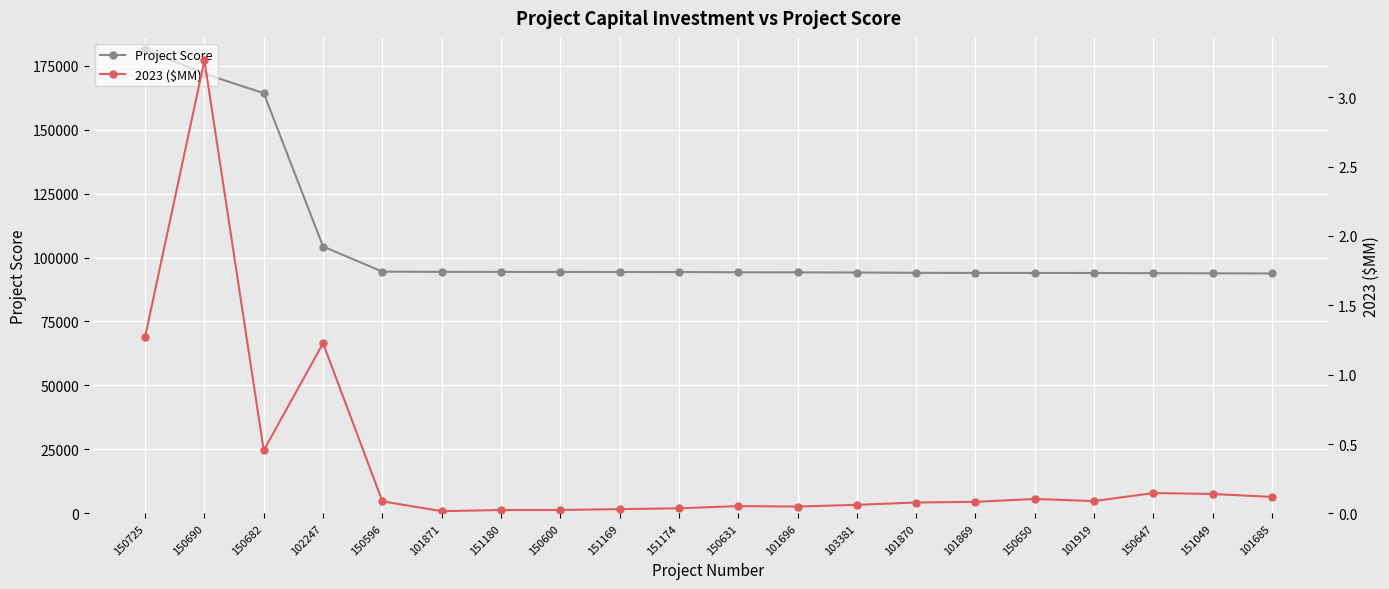

Where does the Project Score series first go above 94319?

150725